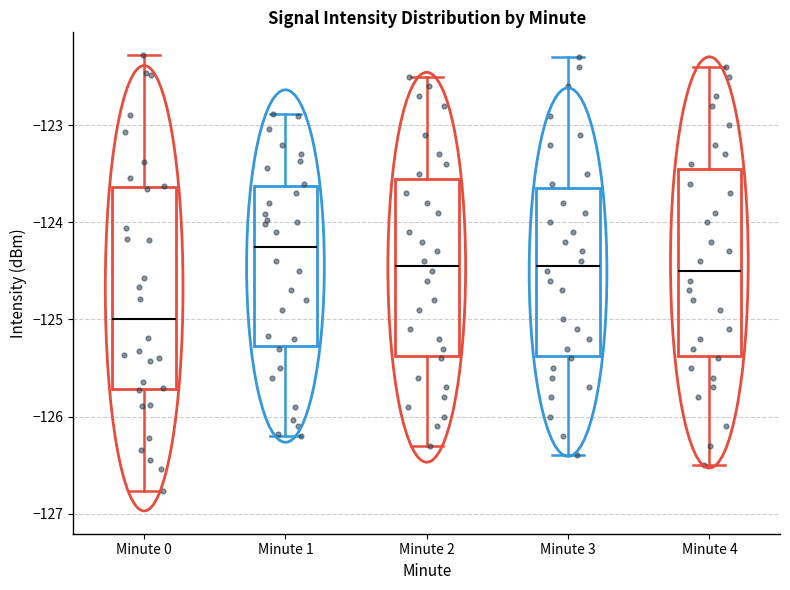

Which box has the highest median line?

Minute 1